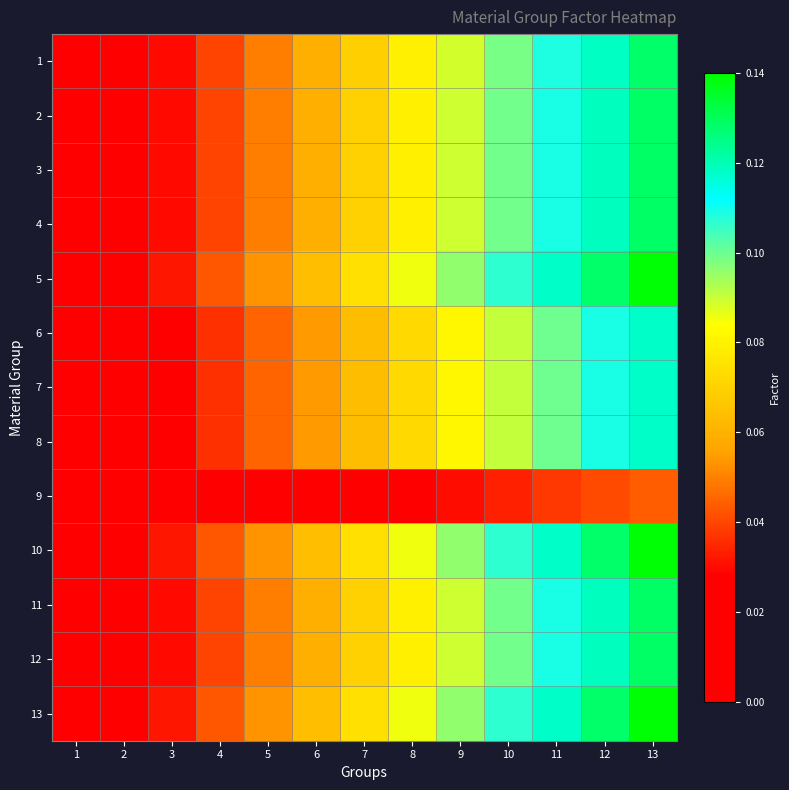

What is the total value across all series at 13?

1.6